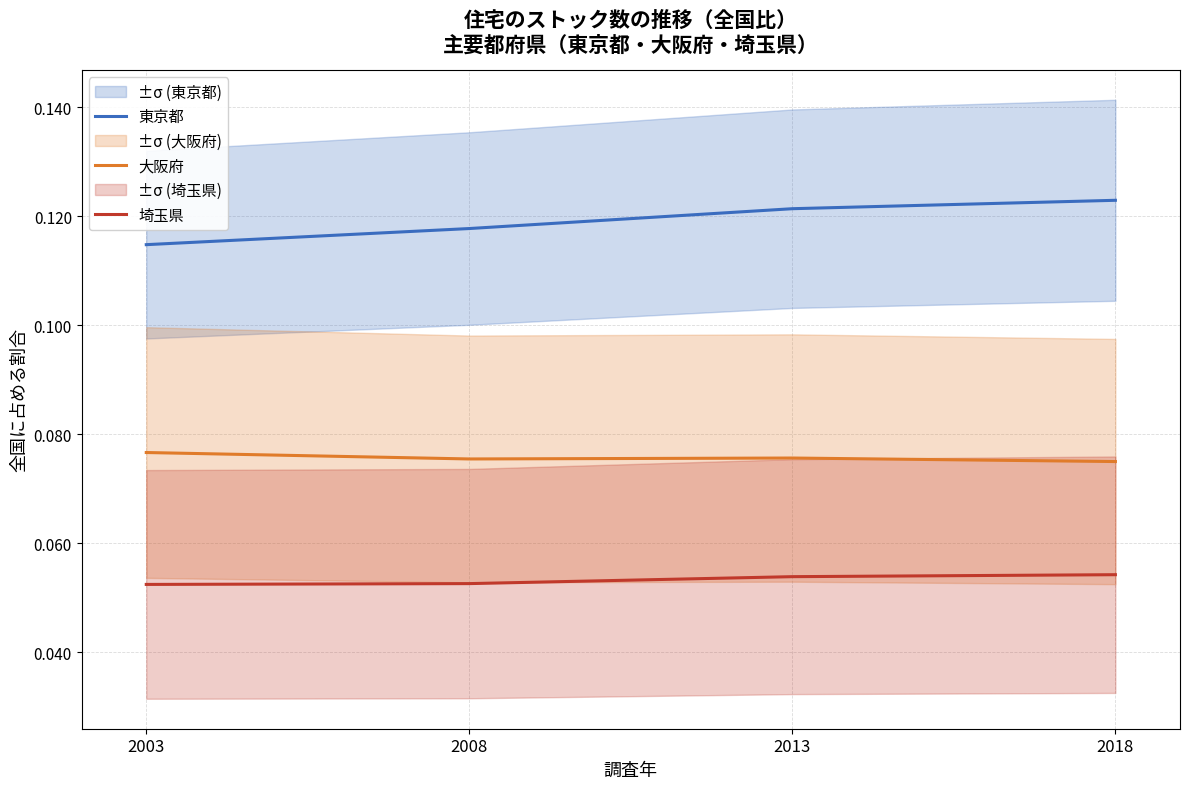

Rank the series by their maximum value, from lowest to highest.

埼玉県, 大阪府, 東京都